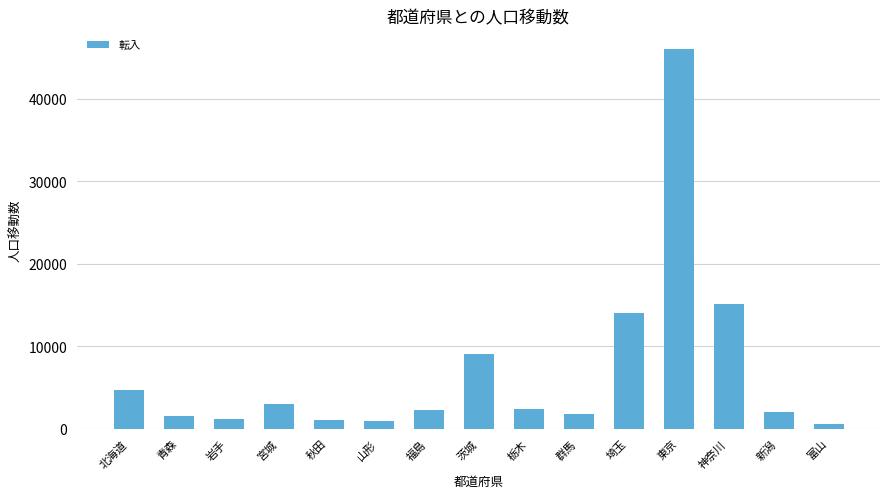

Is it true that the value at 北海道 is 4690?

True